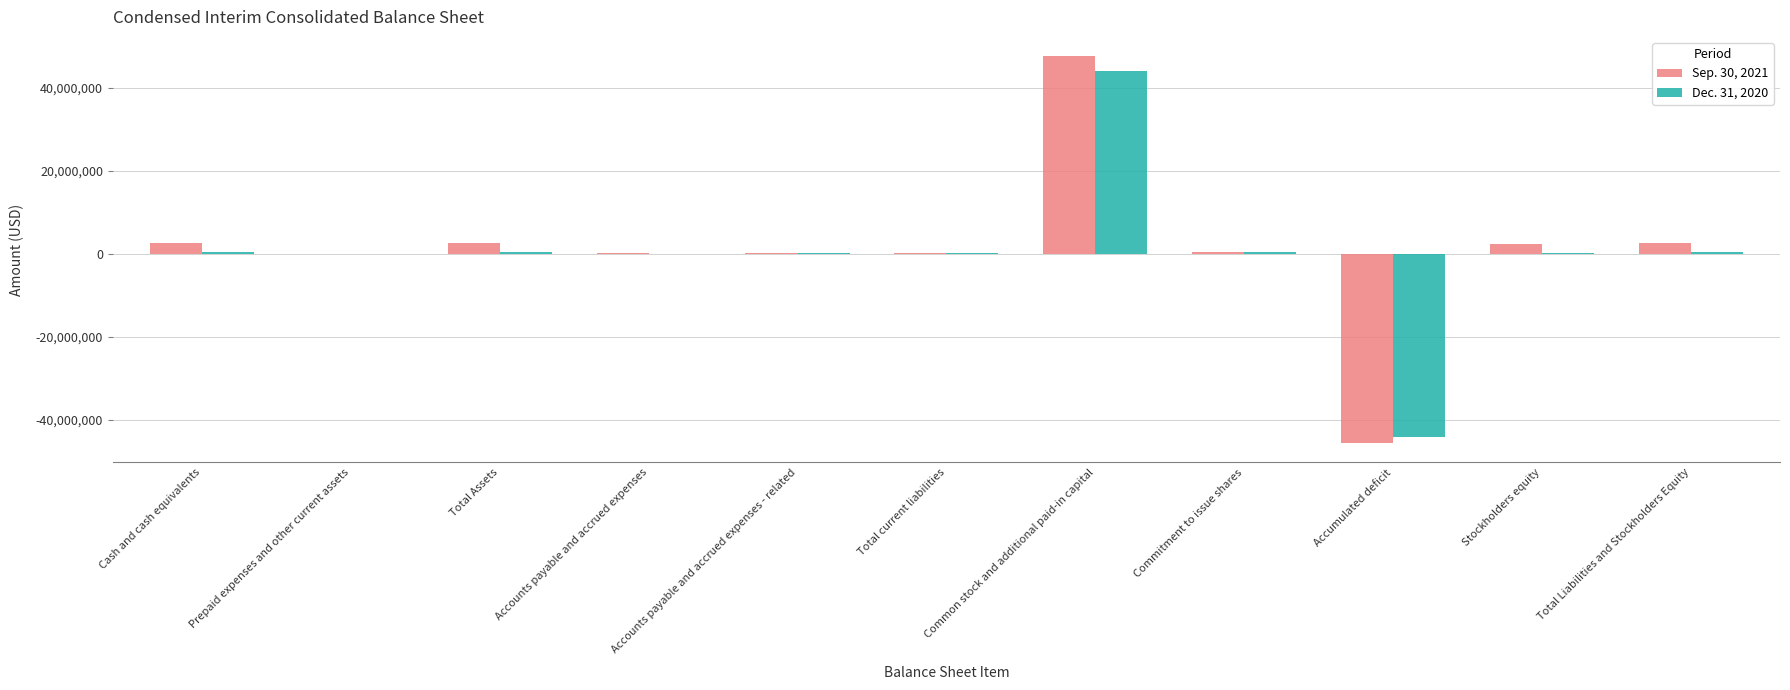

The Sep. 30, 2021 series shows -27459678 at Accumulated deficit. True or false?

False